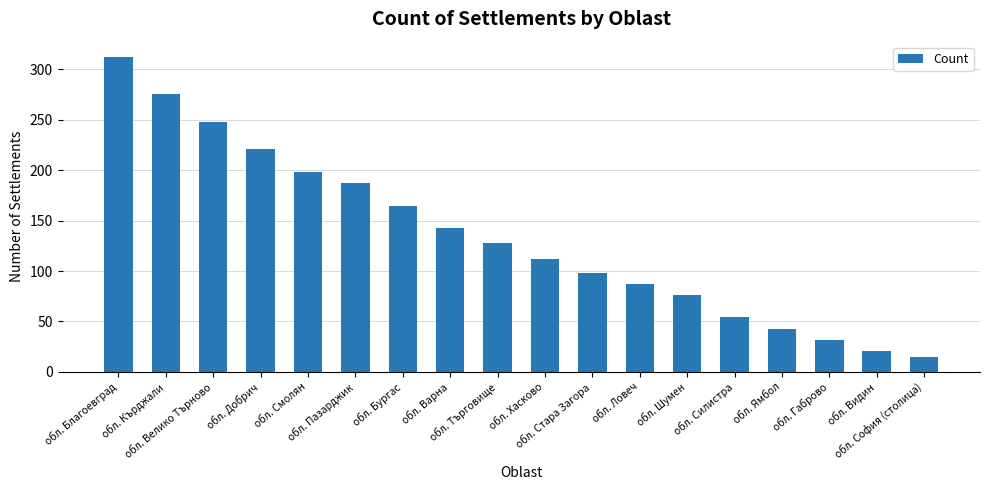

How many data points does each series have?

18